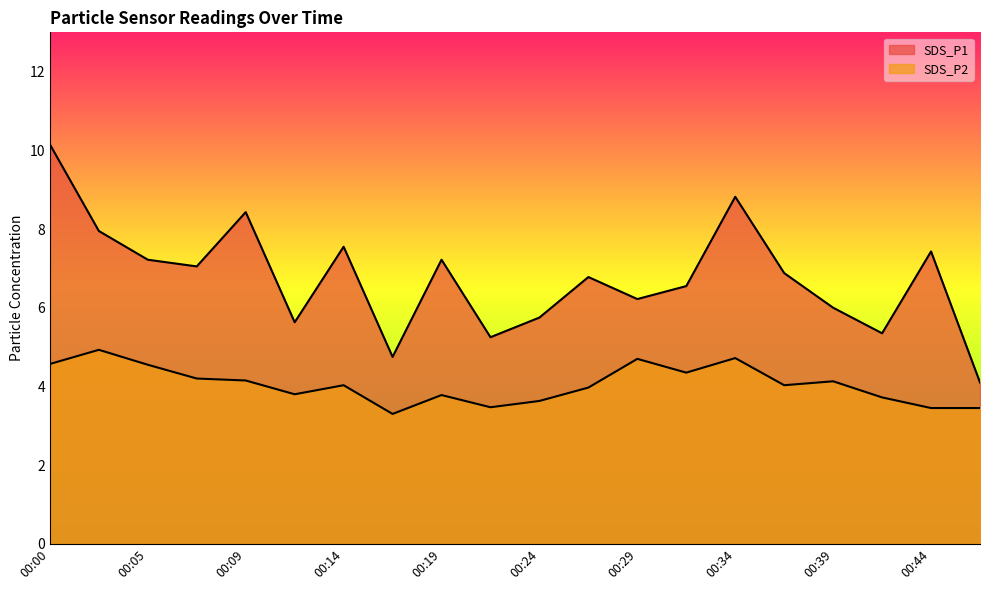

True or false: SDS_P1 and SDS_P2 cross at least once.

False